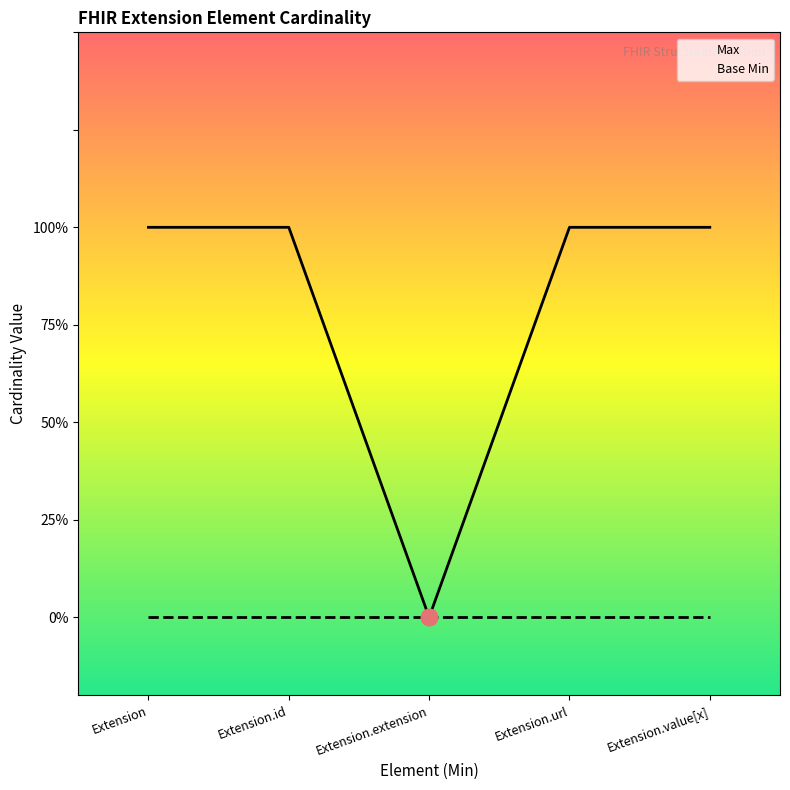

Rank the categories by value from lowest to highest.

Extension.extension, Extension, Extension.id, Extension.url, Extension.value[x]